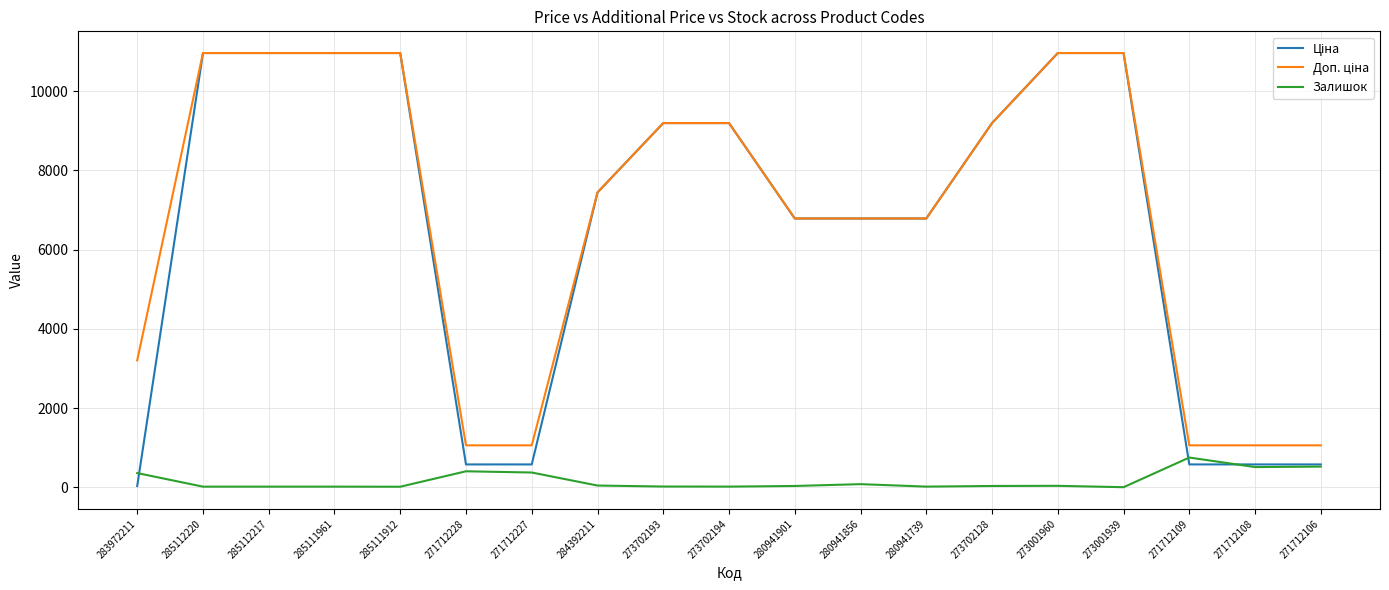

What is the maximum value for Залишок?

752.0